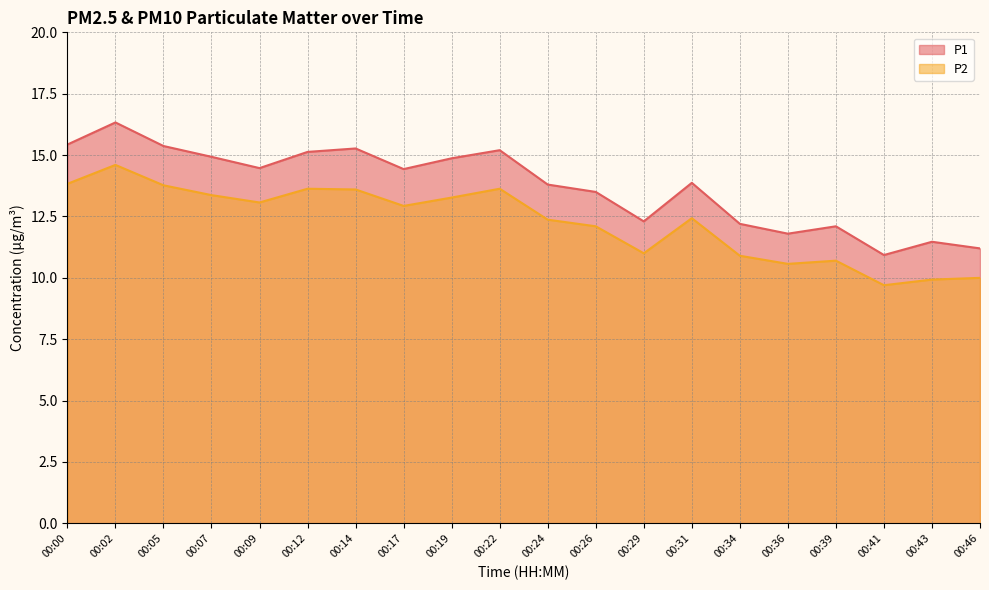

Which series changed the most between 00:09 and 00:39?

P1